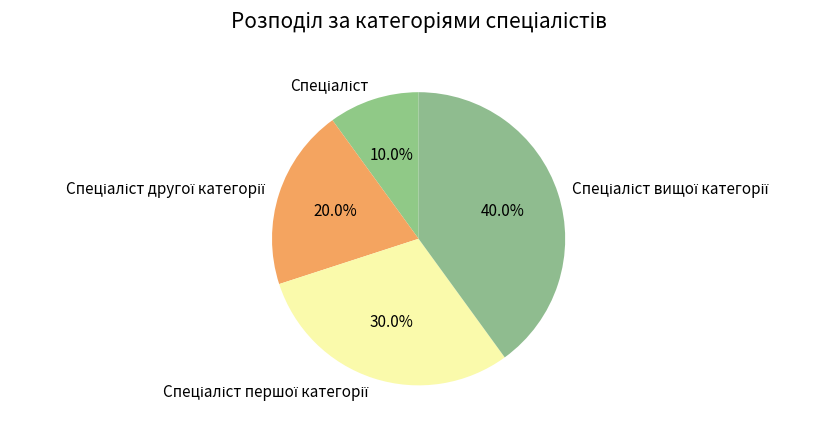

To the nearest percent, what is the average slice percentage?

25%